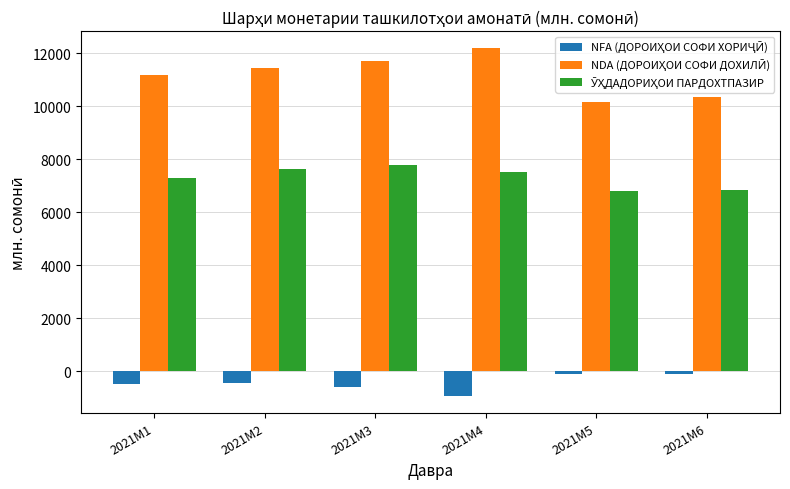

What is the difference between the highest and lowest values at 2021M2?

11887.3